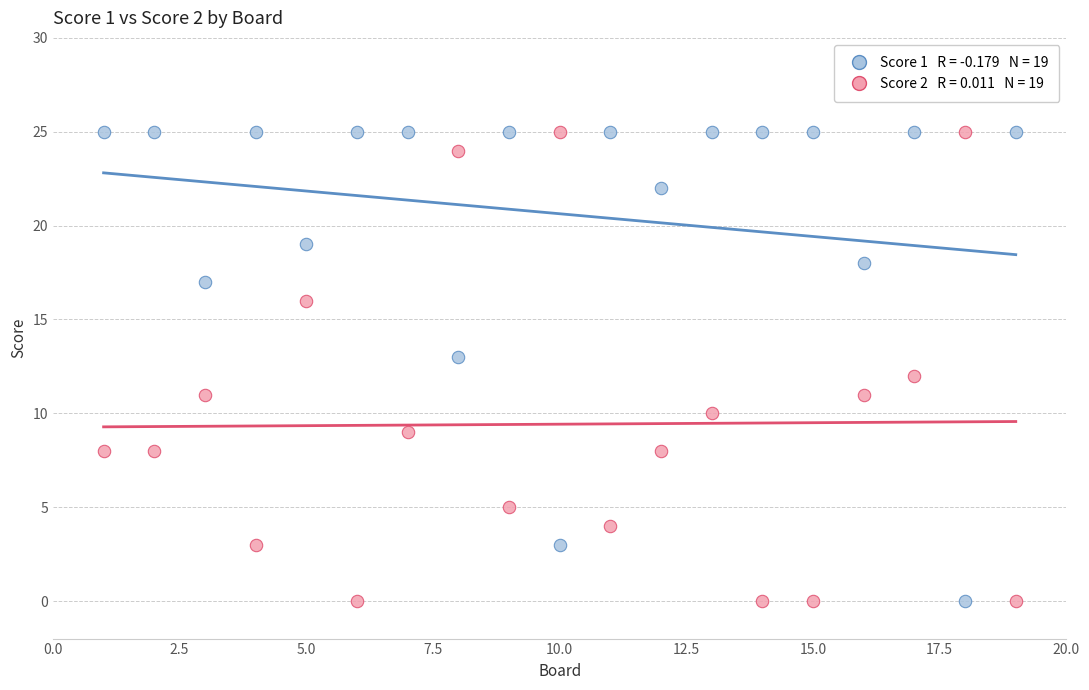

Across all data points, what is the range of X values (max minus min)?

18